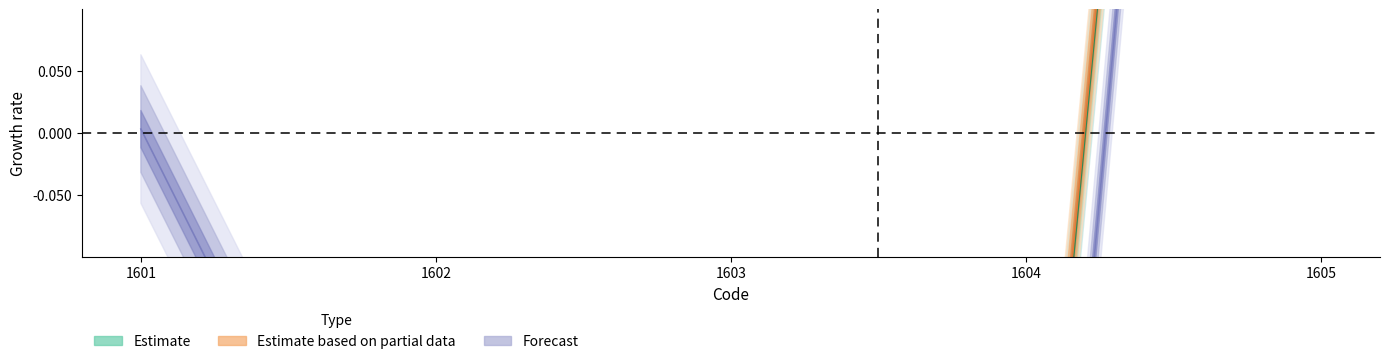

At 1605, list the series in order from largest to smallest.

Estimate based on partial data, Estimate, Forecast